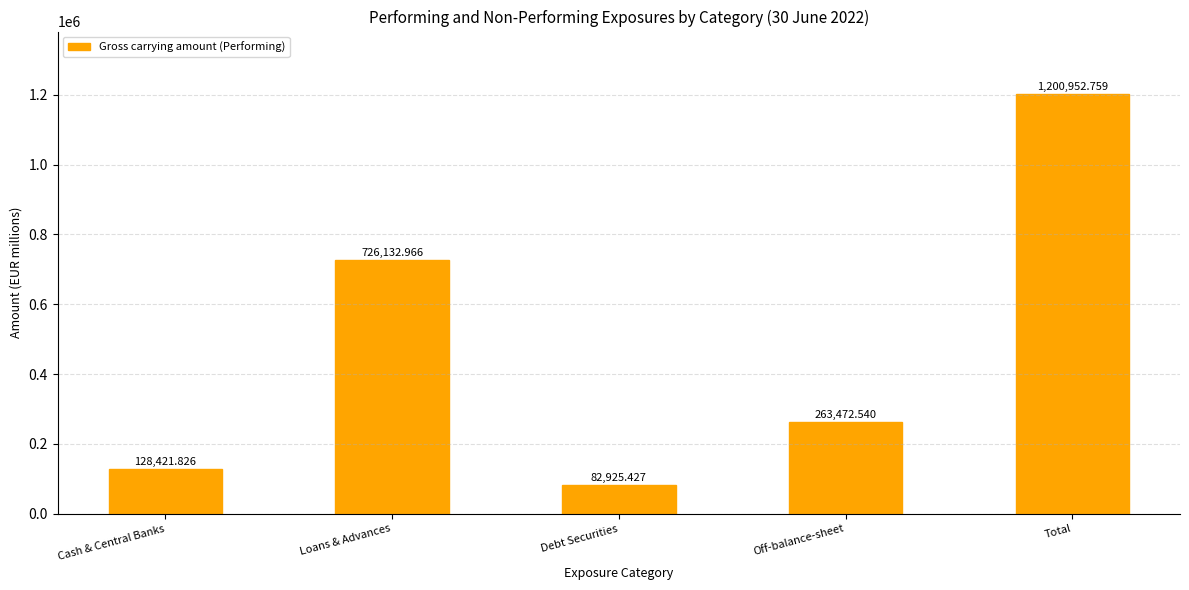

Which category has the highest value across all series?

Total